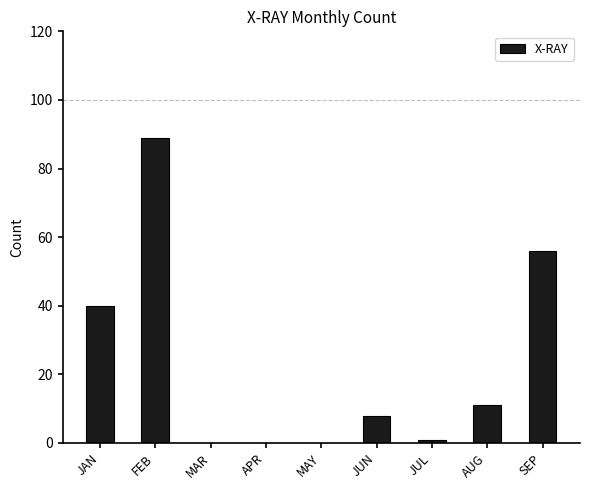

Which has a higher value, JAN or FEB?

FEB